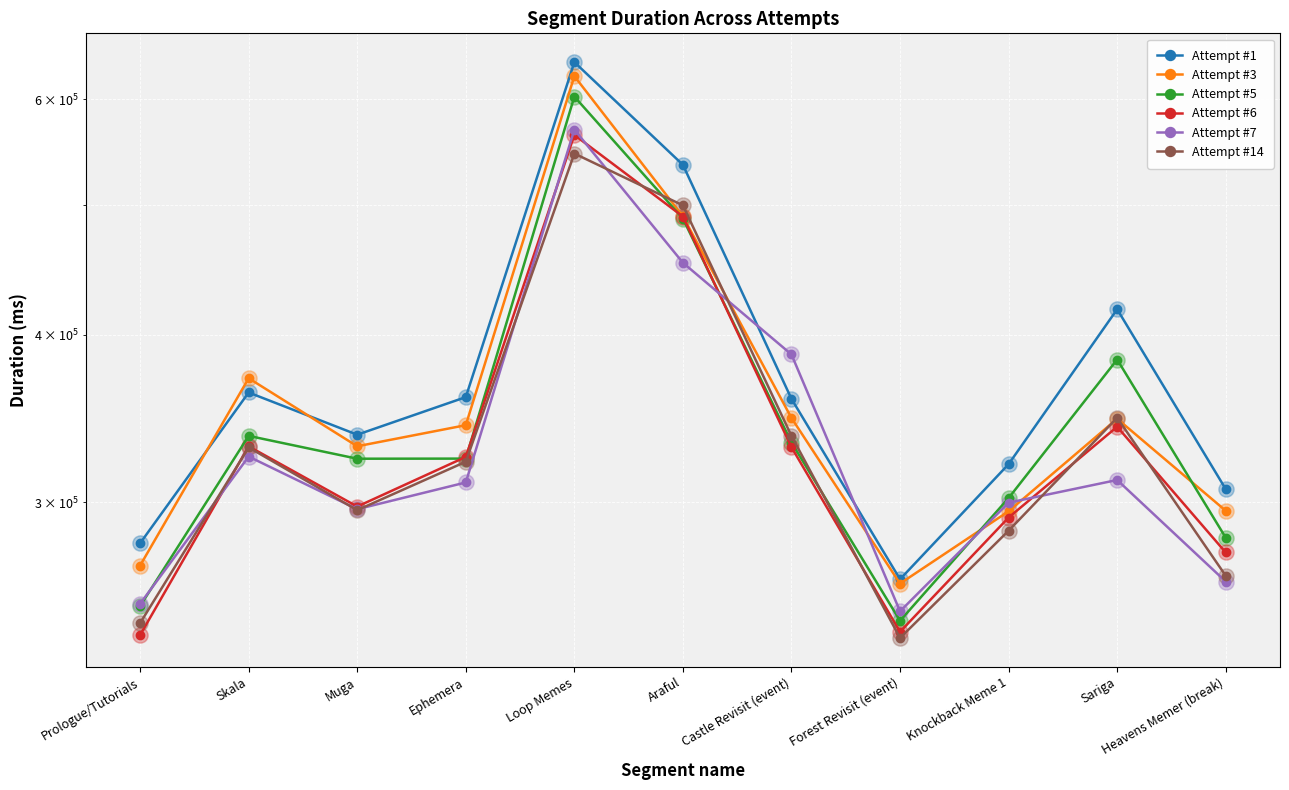

What are all the series names shown in the legend?

Attempt #1, Attempt #3, Attempt #5, Attempt #6, Attempt #7, Attempt #14